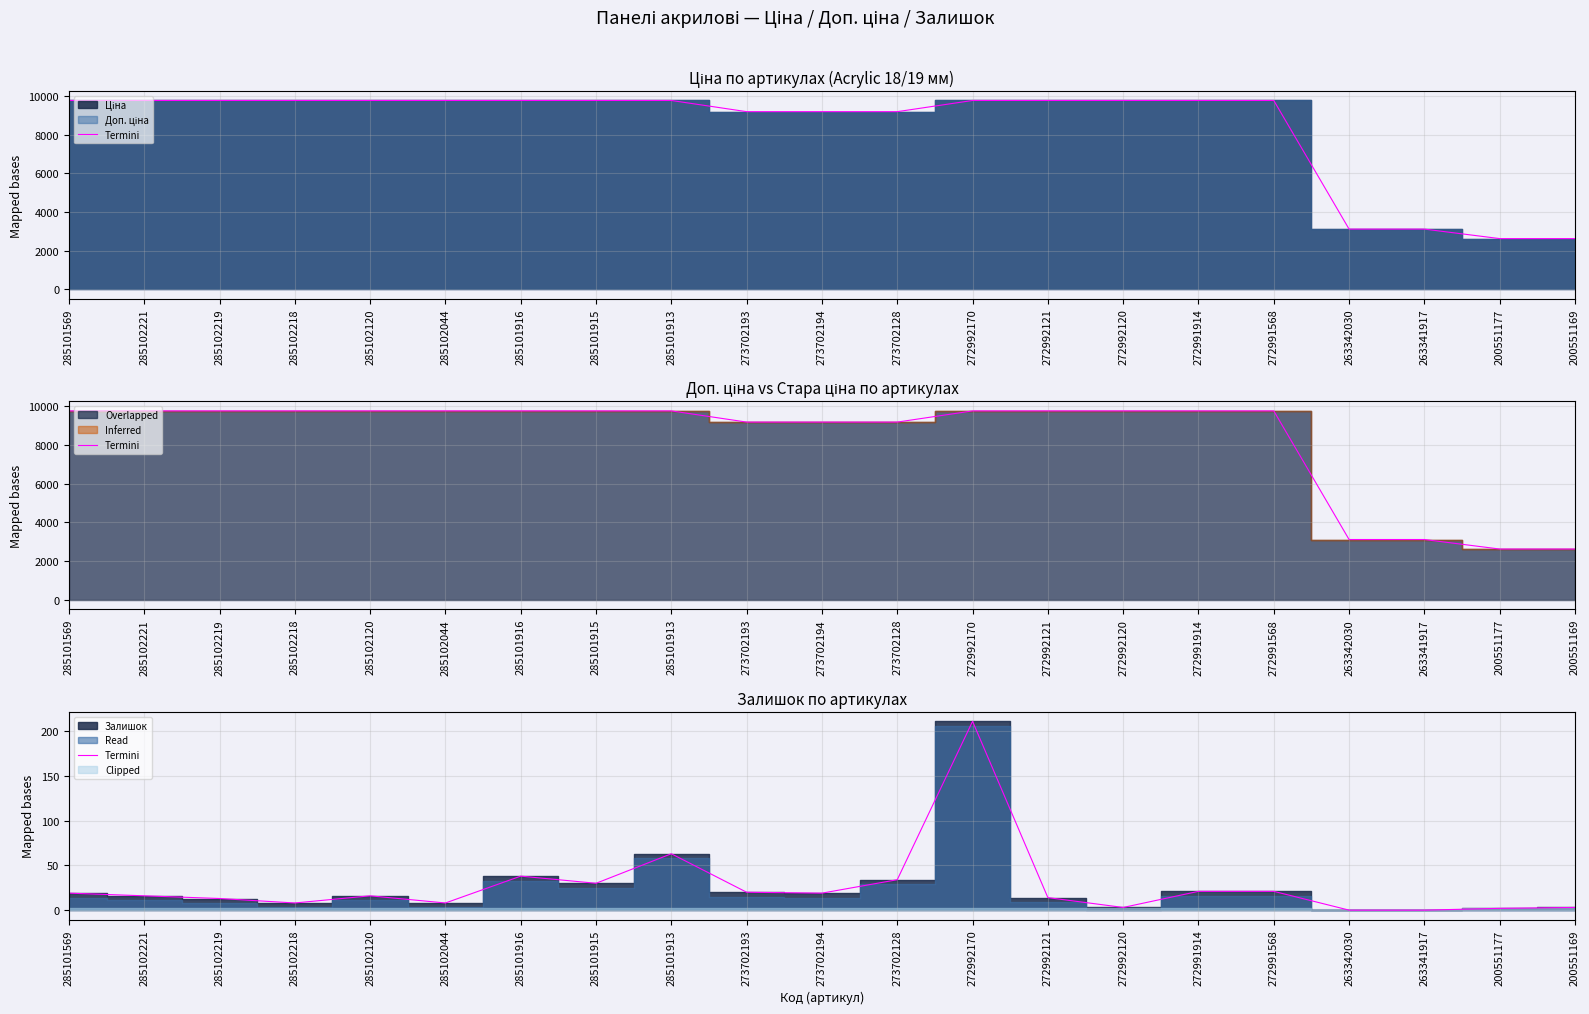

Reading left to right, transcribe all the data shown in this chart.

285101569=19	285102221=16	285102219=13	285102218=8	285102120=16	285102044=8	285101916=38	285101915=30	285101913=63	273702193=20	273702194=19	273702128=34	272992170=211	272992121=14	272992120=3	272991914=21	272991568=21	263342030=0	263341917=0	200551177=2	200551169=3